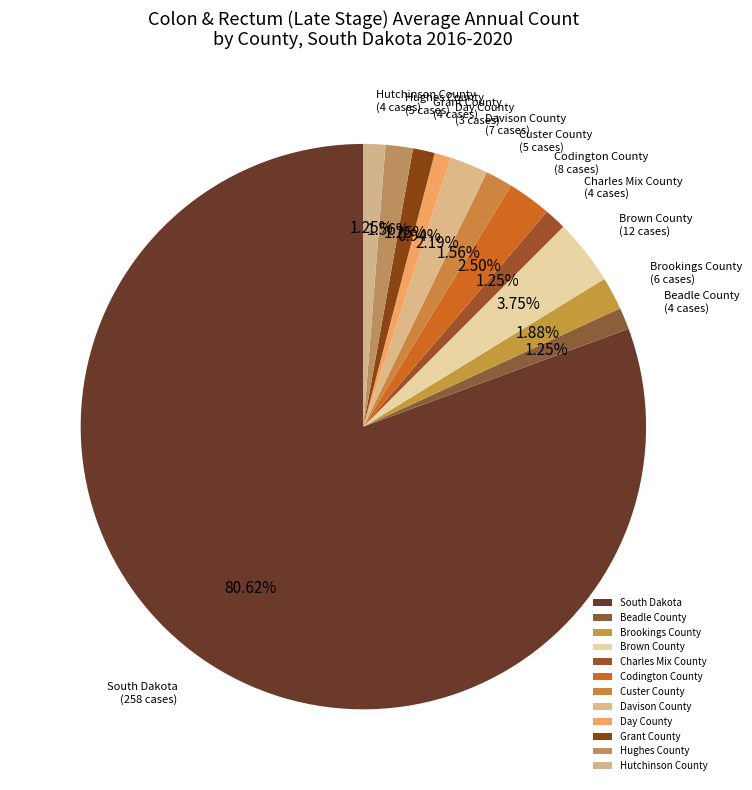

To the nearest percent, what portion does Charles Mix County represent?

1%